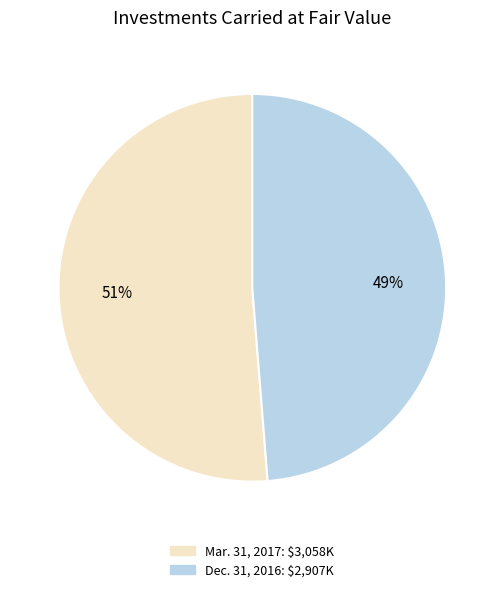

Does any single category account for the majority?

Yes